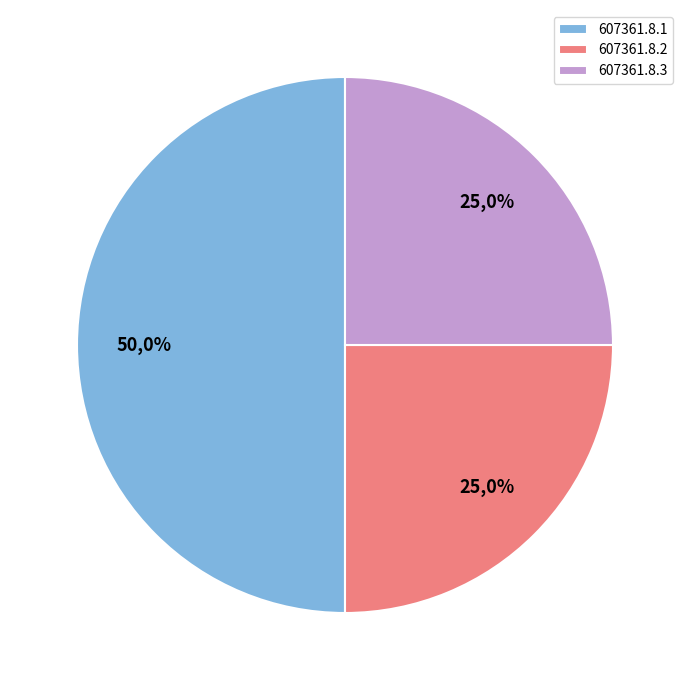

Does any single category account for the majority?

No